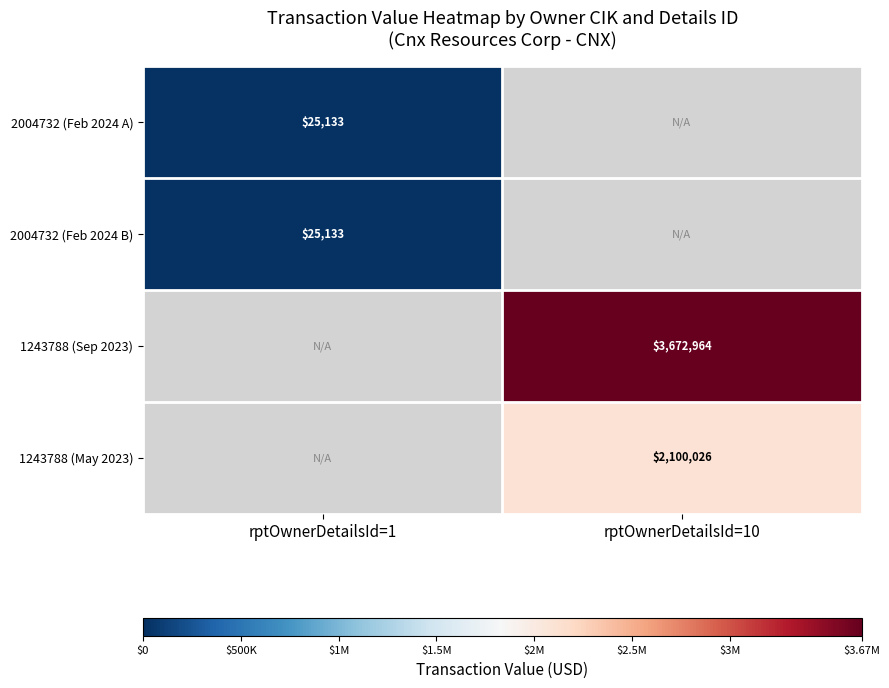

True or false: 2004732 (Feb 2024 B) has a value of 6977 at rptOwnerDetailsId=1.

False